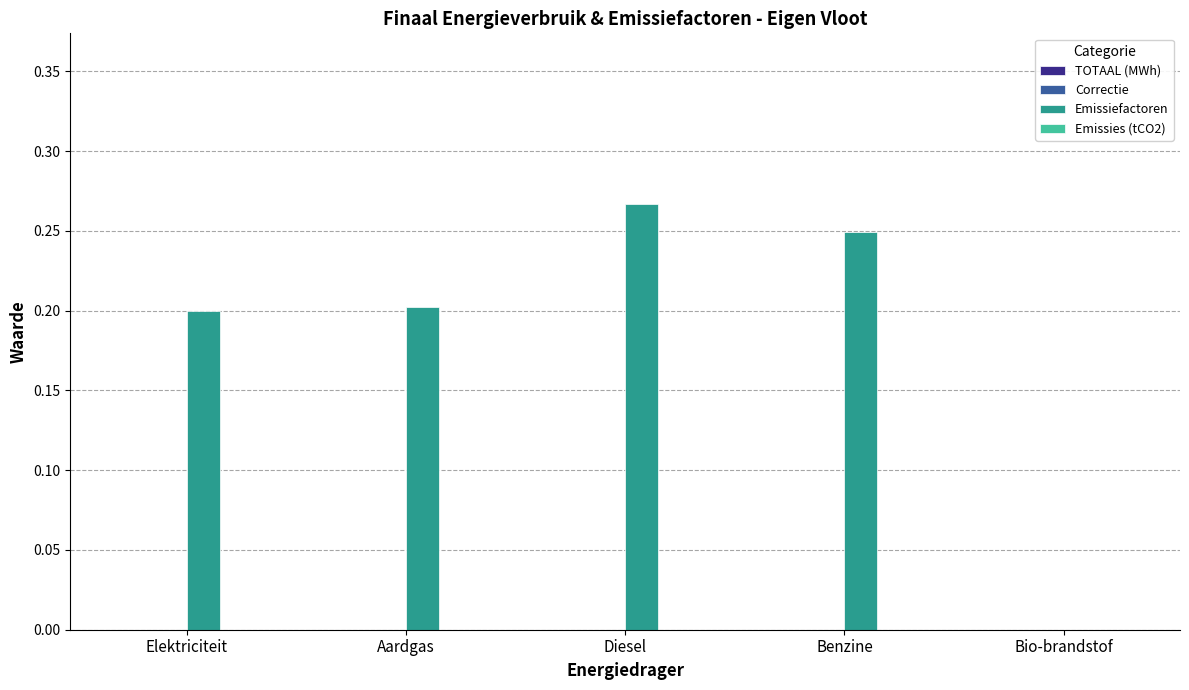

What is the change in value from Aardgas to Diesel?

+0.1